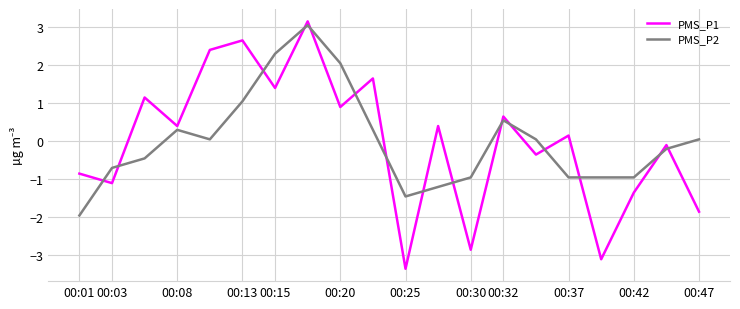

What is the difference between the maximum and minimum values in the PMS_P1 series?

6.5